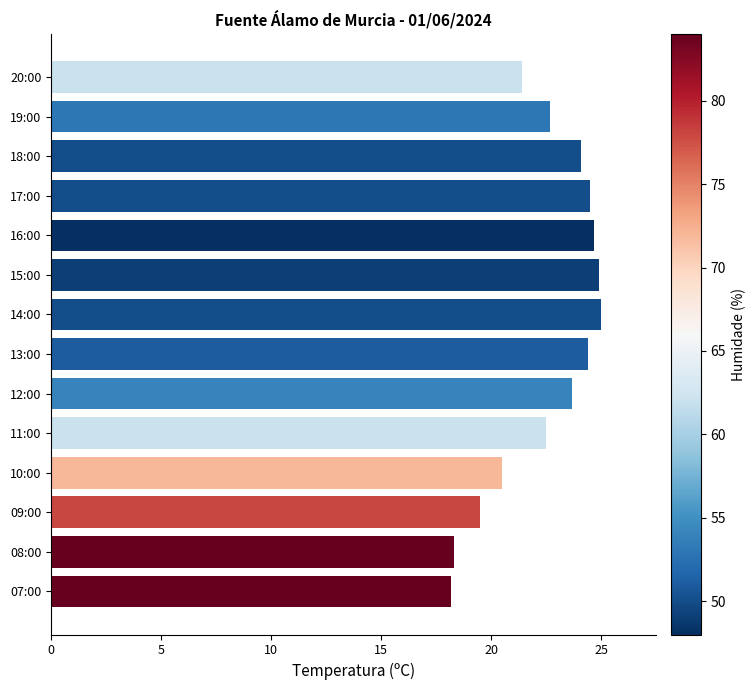

What is the sum of all values?

314.4